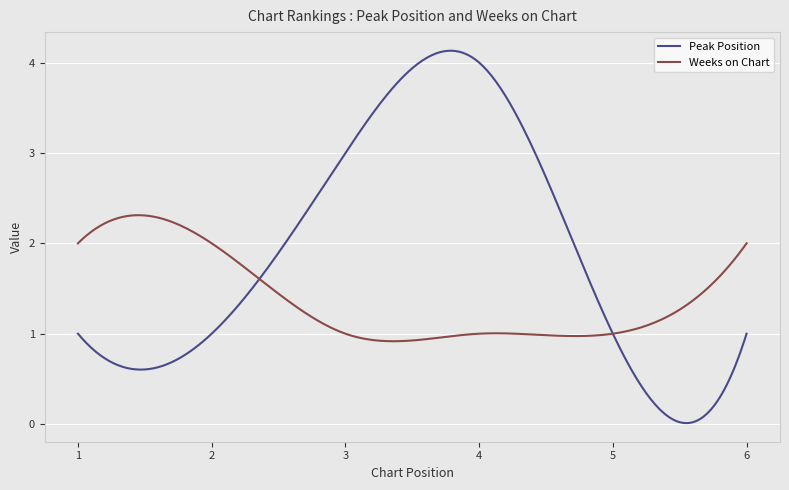

Which series has the largest total across all categories?

Peak Position